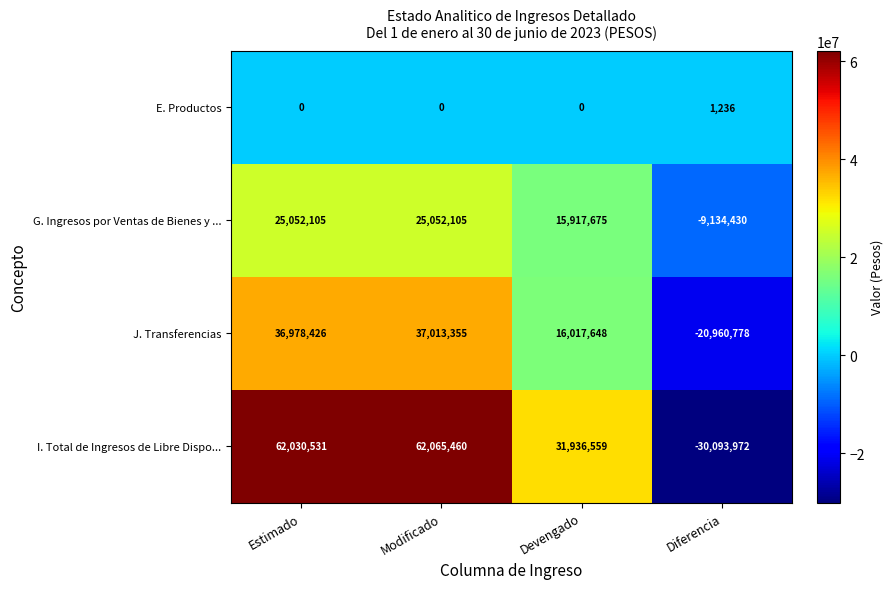

Reading left to right, what are all the values shown in this chart?

E. Productos: 0	0	0	1236
G. Ingresos por Ventas de Bienes y ...: 25052105	25052105	15917675	-9134430
J. Transferencias: 36978426	37013355	16017648	-20960778
I. Total de Ingresos de Libre Dispo...: 62030531	62065460	31936559	-30093972